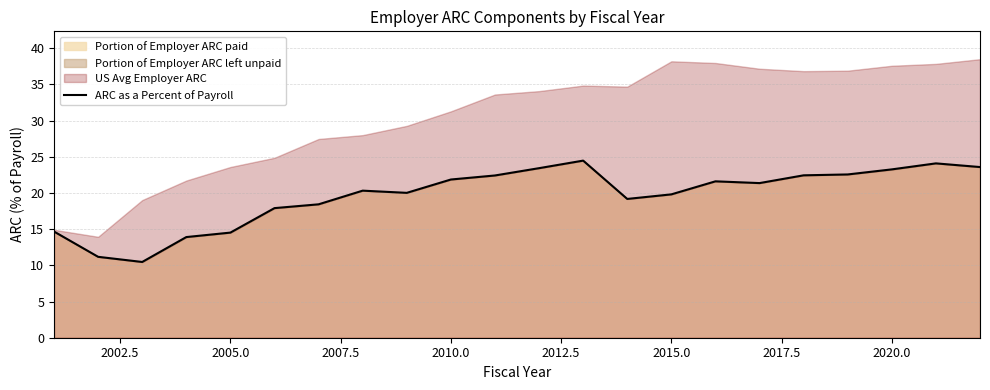

What is the smallest value displayed?

10.5